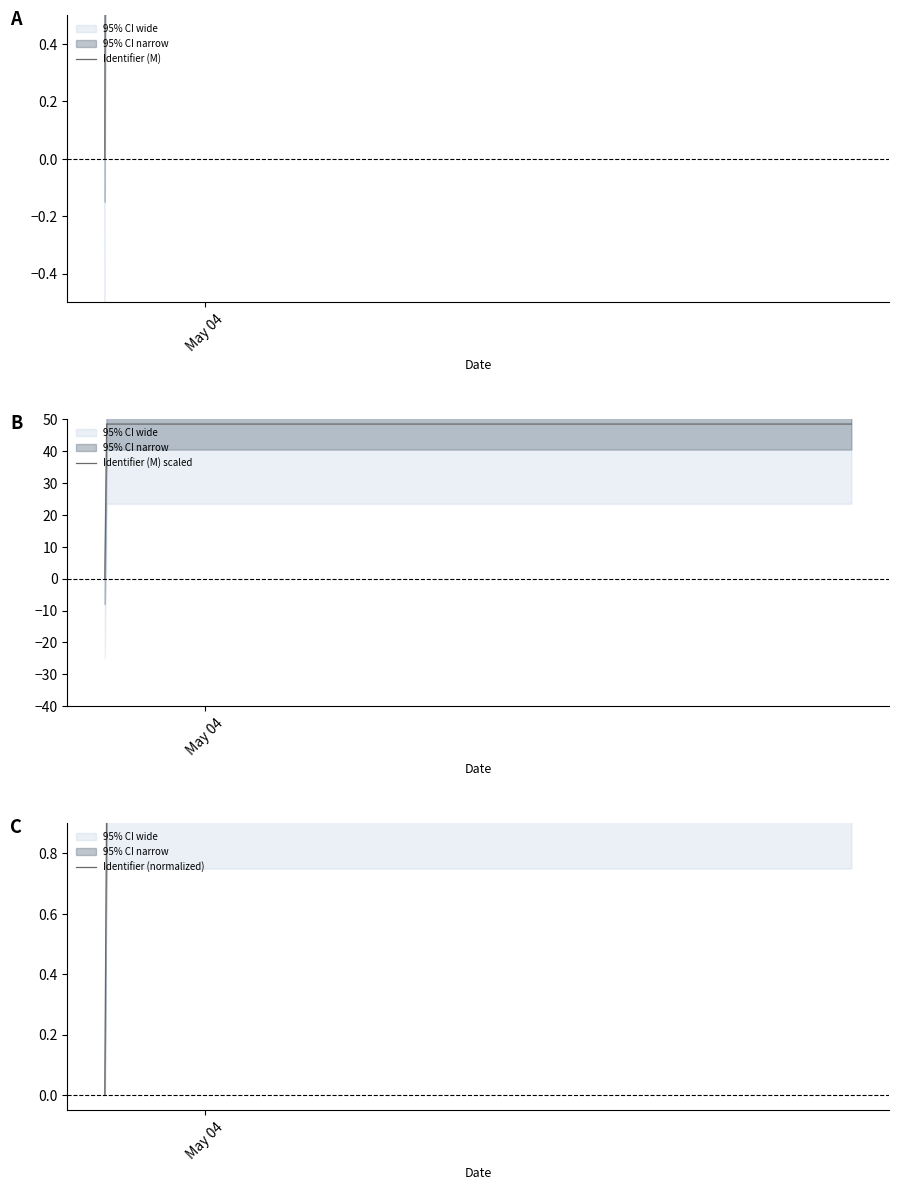

How many lines are shown in the chart?

3